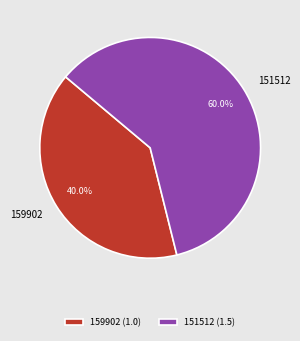

Is it true that 159902 is 40% of the pie?

True